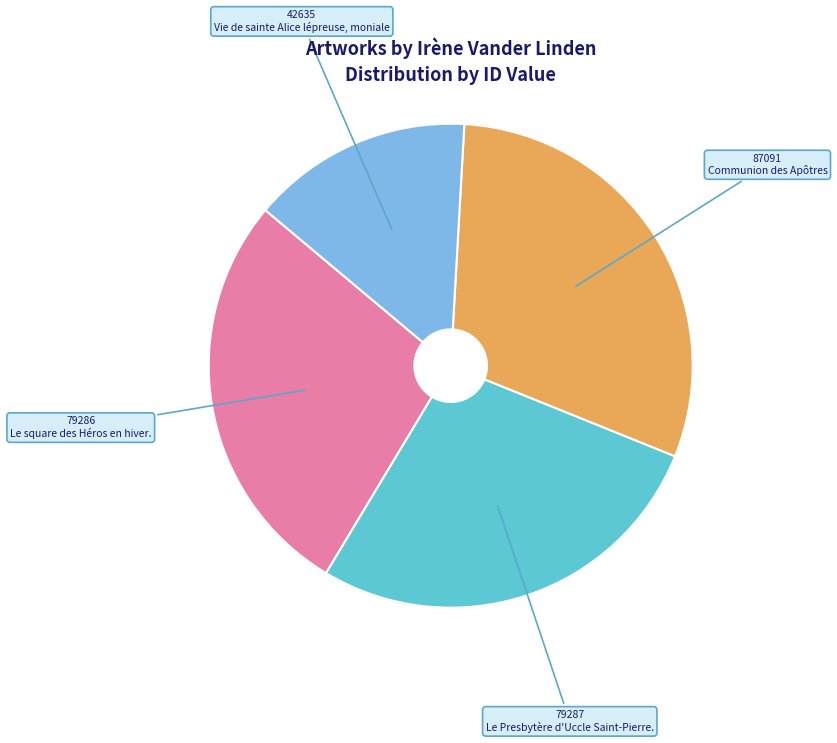

Is there a majority slice in this chart?

No